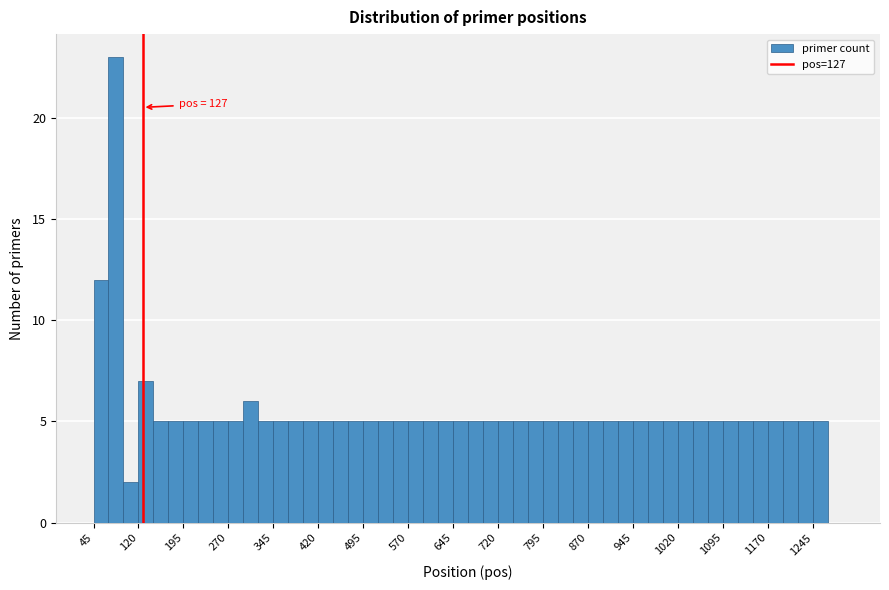

Around what value on the x-axis is the tallest bar? Give the approximate position of its centre, as read against the axis.

80